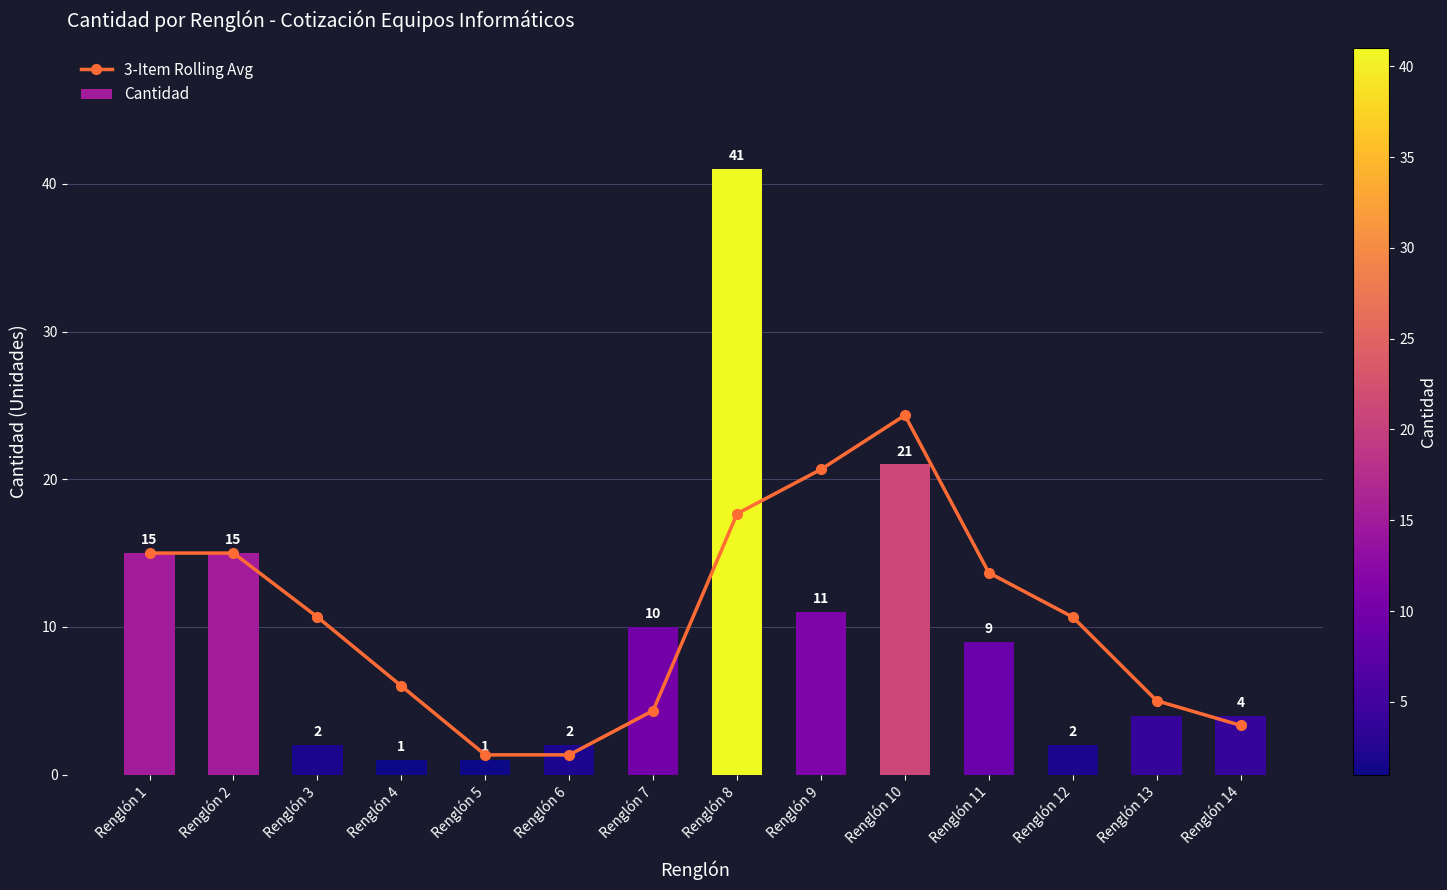

At which label does 3-Item Rolling Avg first exceed 10?

Renglón 1